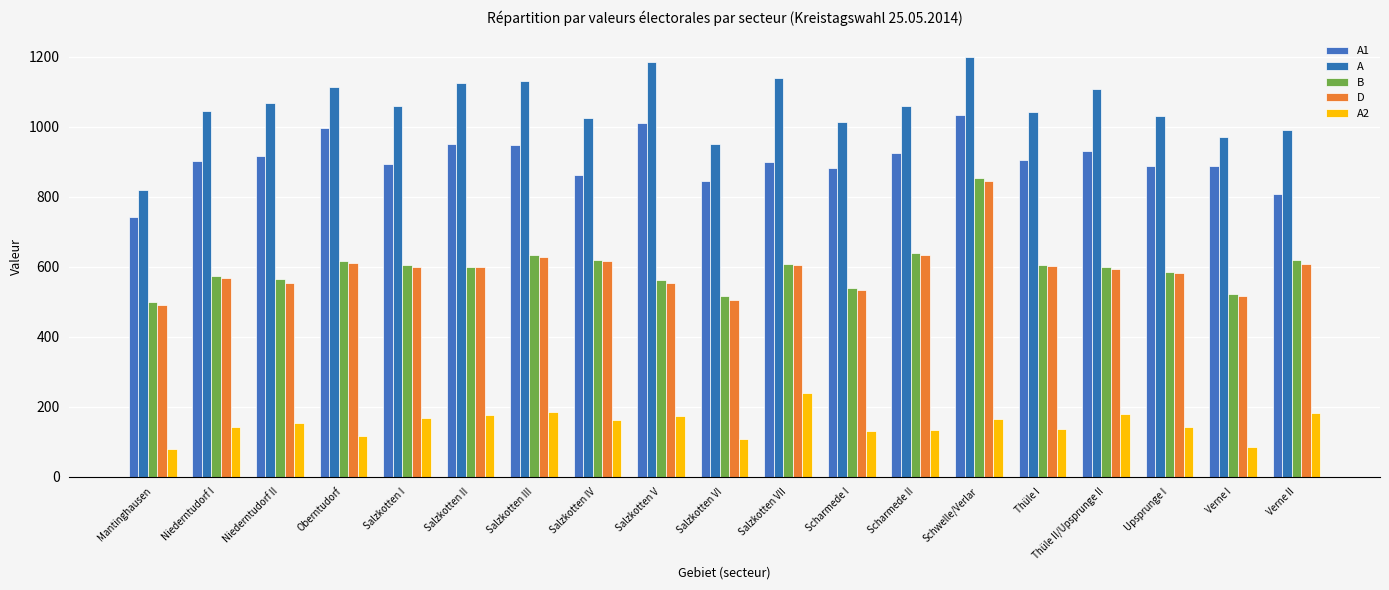

What position from the left is Salzkotten III?

7